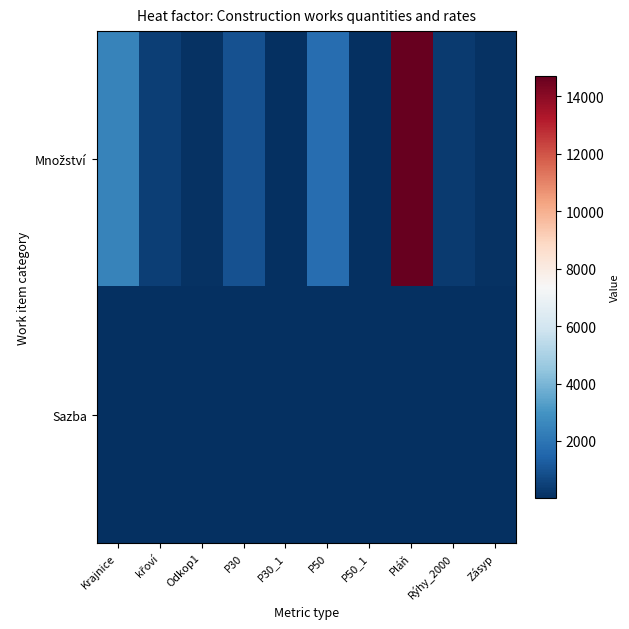

Which series has the widest spread of values?

Množství